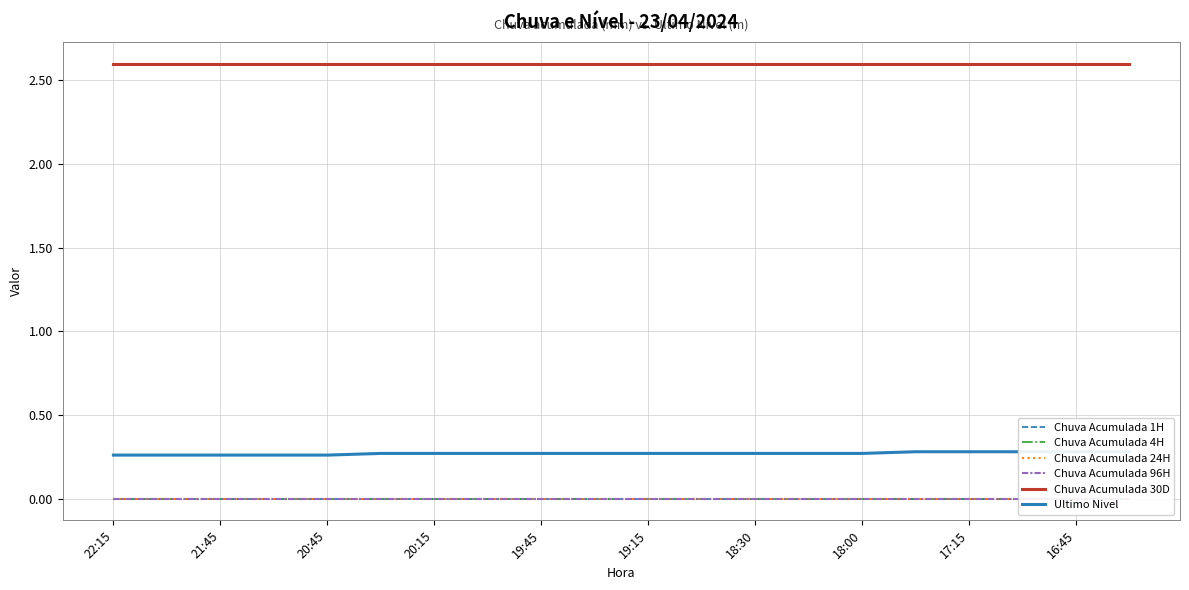

What are all the series names shown in the legend?

Chuva Acumulada 1H, Chuva Acumulada 4H, Chuva Acumulada 24H, Chuva Acumulada 96H, Chuva Acumulada 30D, Ultimo Nivel